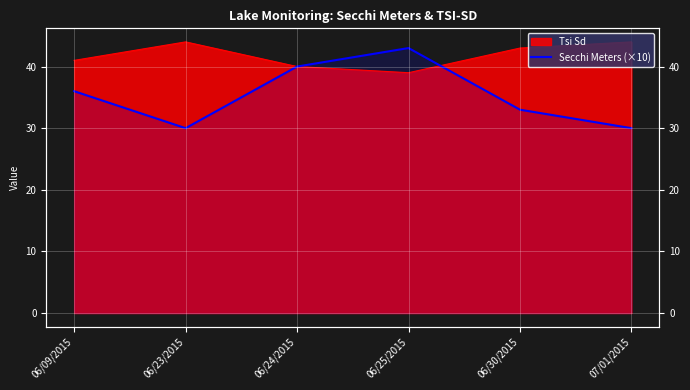

Does the chart display data point markers on the line(s)?

No